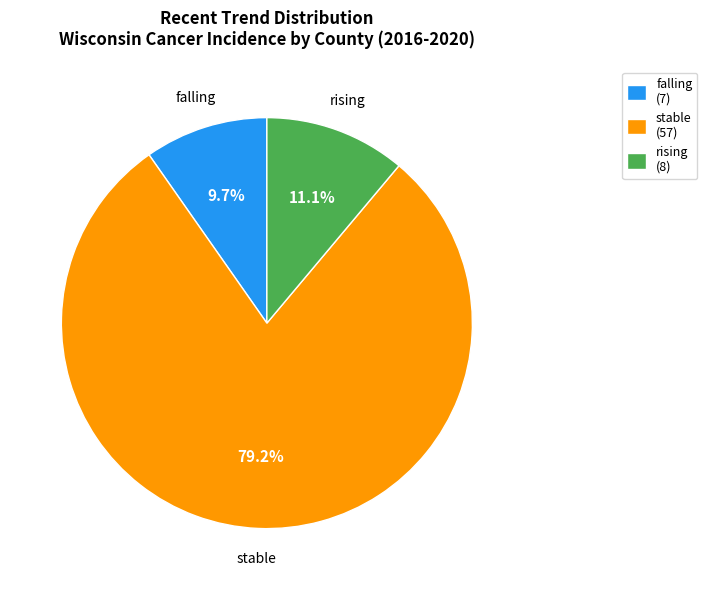

The stable slice represents 79% of the pie. True or false?

True